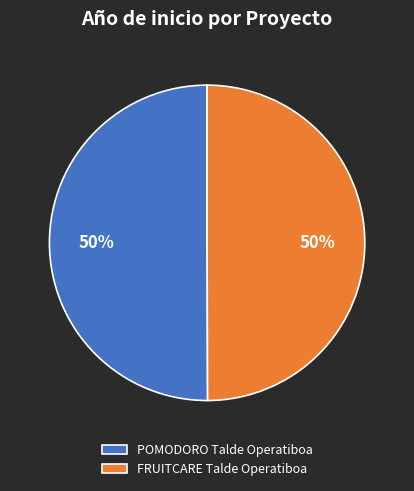

What percentage is the FRUITCARE Talde Operatiboa slice, to the nearest percent?

50%